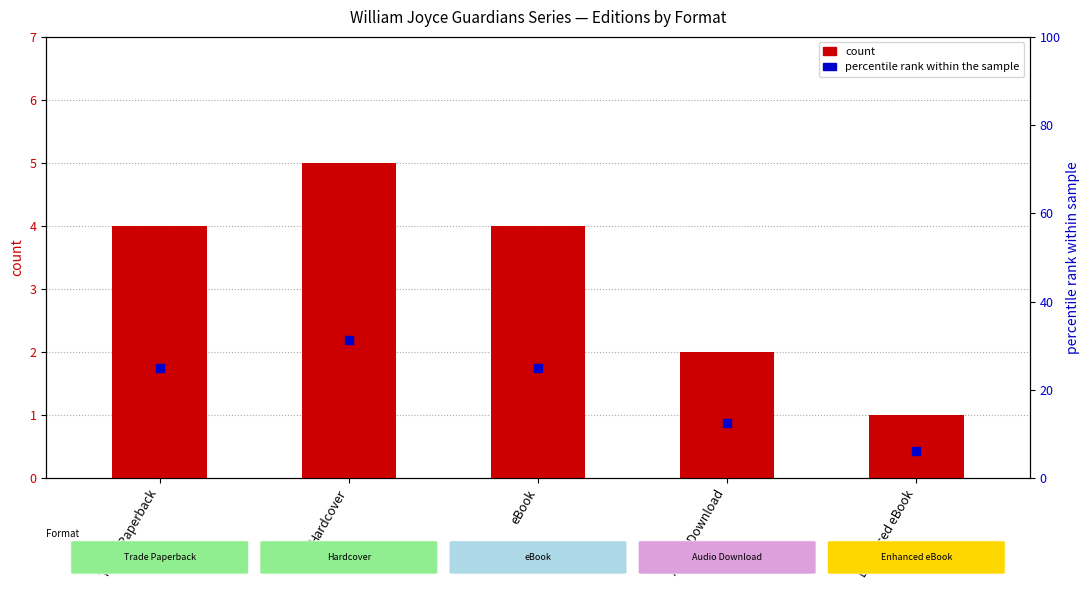

What are all the series names shown in the legend?

count, percentile rank within the sample